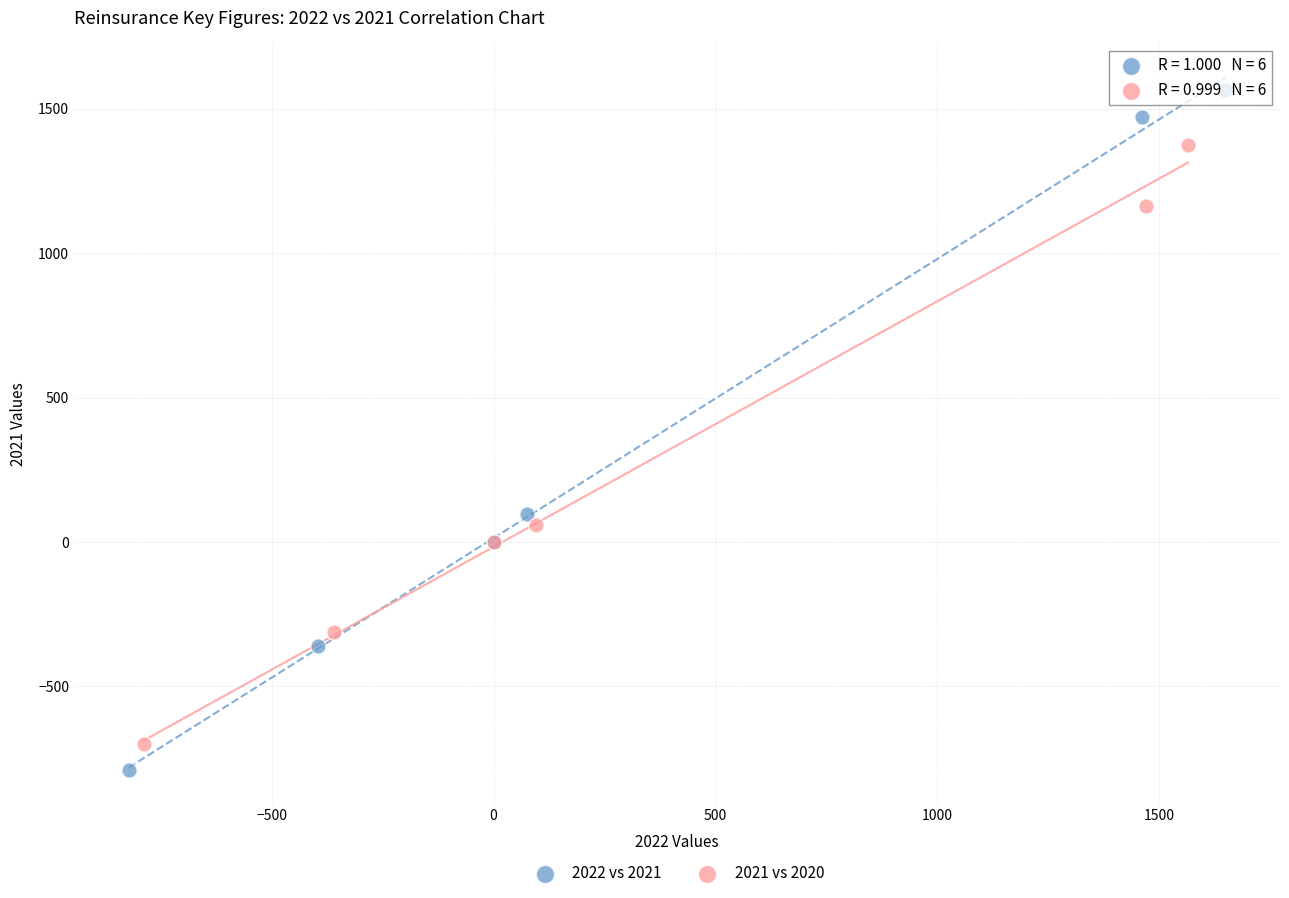

Which series contains the highest Y value?

2022 vs 2021